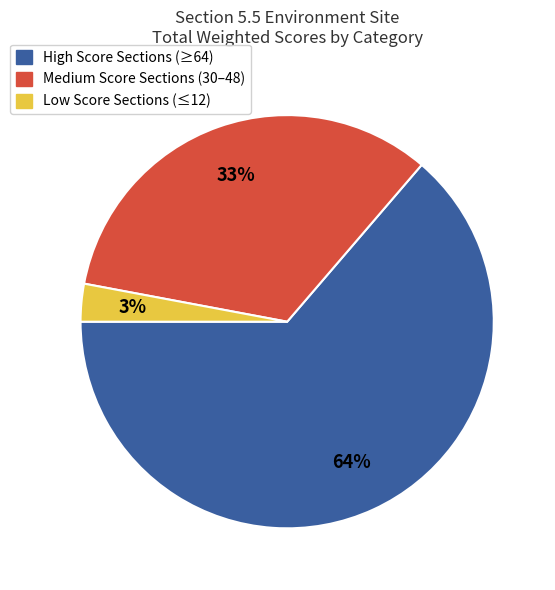

What is the smallest slice in the pie chart?

Low Score Sections (≤12)